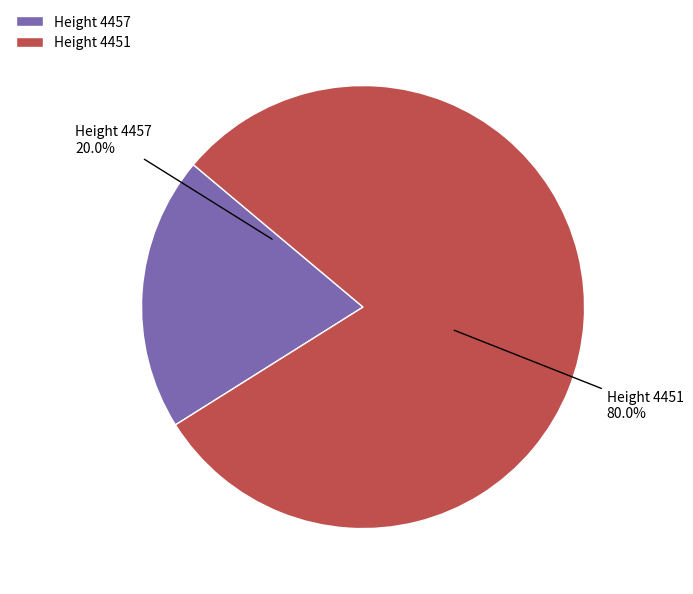

Which slice is the smallest?

Height 4457